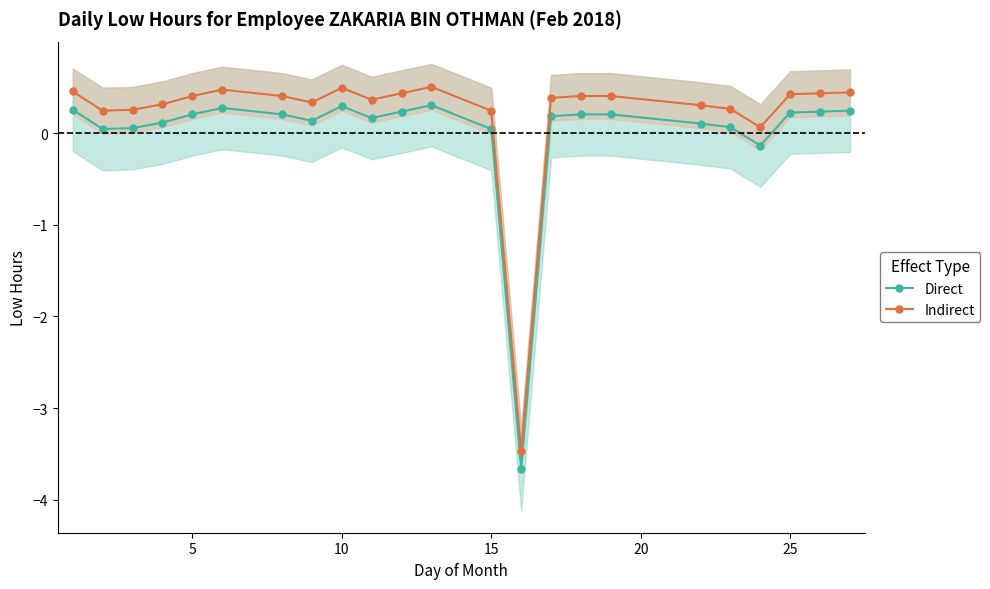

What is the maximum value for Direct?

0.3